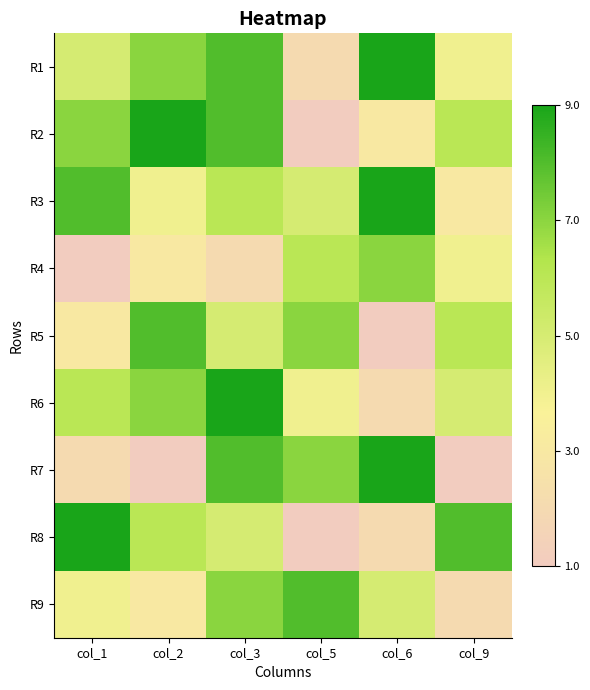

Reading left to right, transcribe all the data shown in this chart.

R1: col_1=5	col_2=7	col_3=8	col_5=2	col_6=9	col_9=4
R2: col_1=7	col_2=9	col_3=8	col_5=1	col_6=3	col_9=6
R3: col_1=8	col_2=4	col_3=6	col_5=5	col_6=9	col_9=3
R4: col_1=1	col_2=3	col_3=2	col_5=6	col_6=7	col_9=4
R5: col_1=3	col_2=8	col_3=5	col_5=7	col_6=1	col_9=6
R6: col_1=6	col_2=7	col_3=9	col_5=4	col_6=2	col_9=5
R7: col_1=2	col_2=1	col_3=8	col_5=7	col_6=9	col_9=1
R8: col_1=9	col_2=6	col_3=5	col_5=1	col_6=2	col_9=8
R9: col_1=4	col_2=3	col_3=7	col_5=8	col_6=5	col_9=2